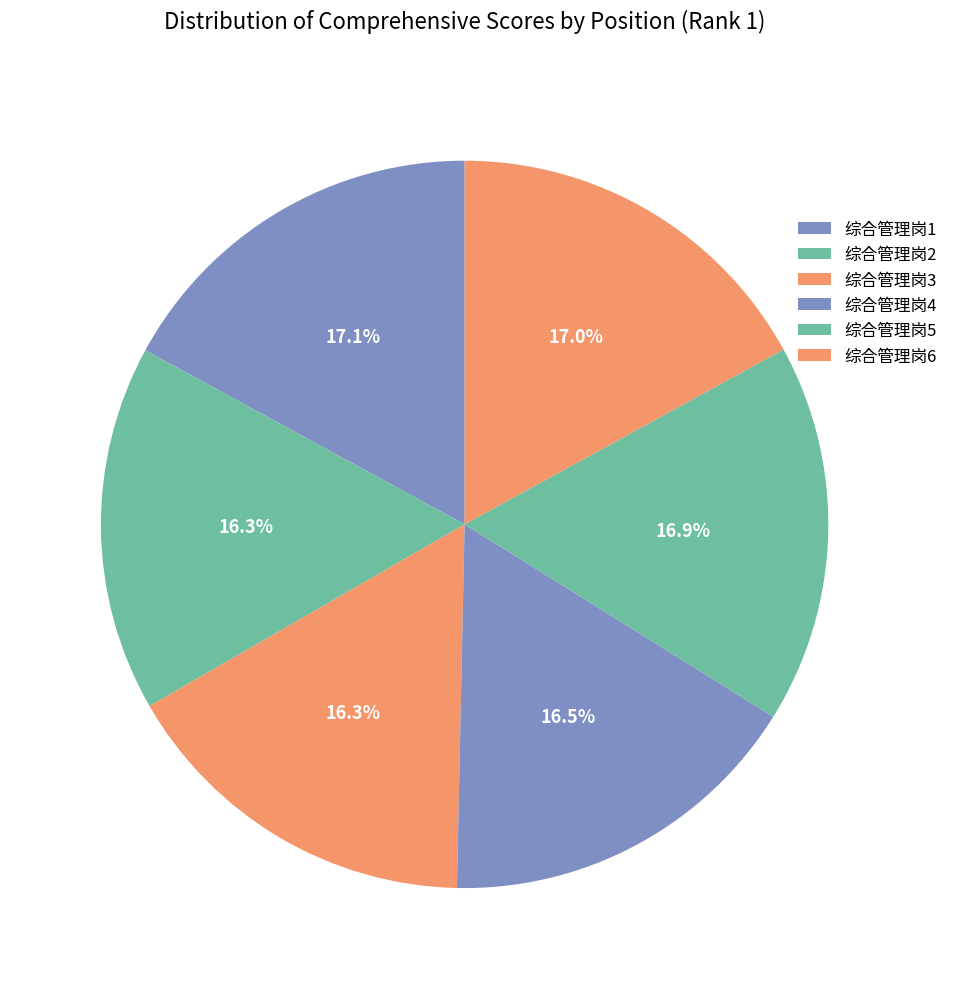

Does 综合管理岗2 account for over 50% of the chart?

No